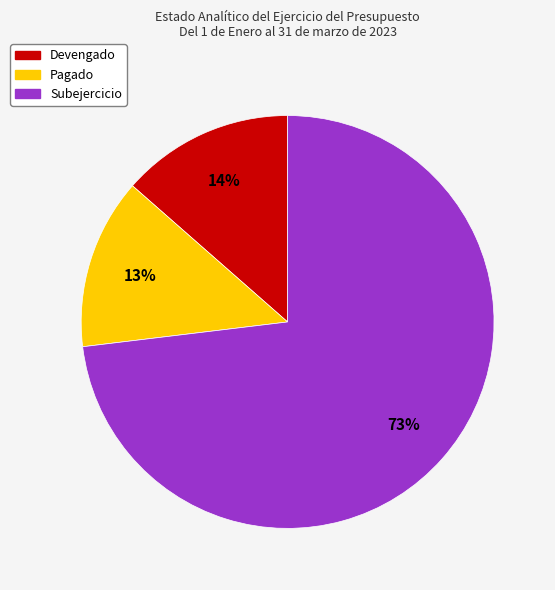

Is there a majority slice in this chart?

Yes